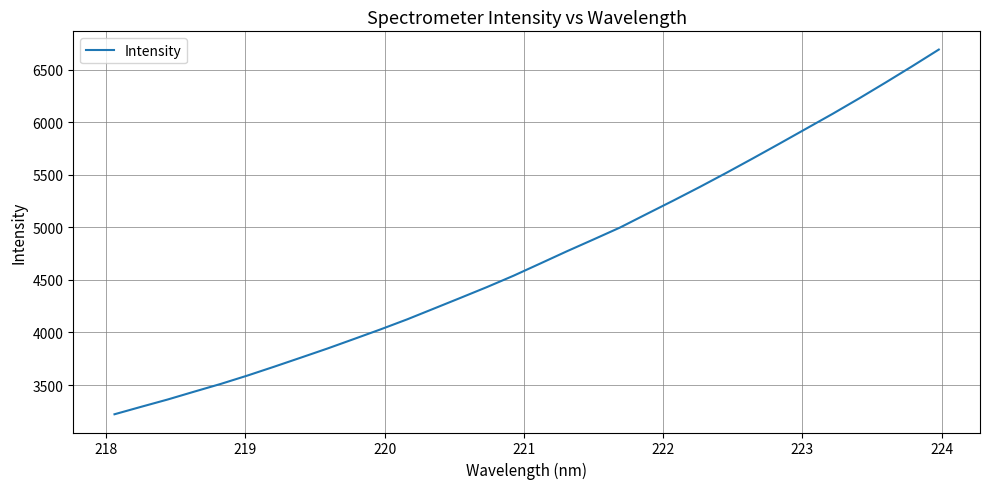

What is the smallest value displayed?

3221.8